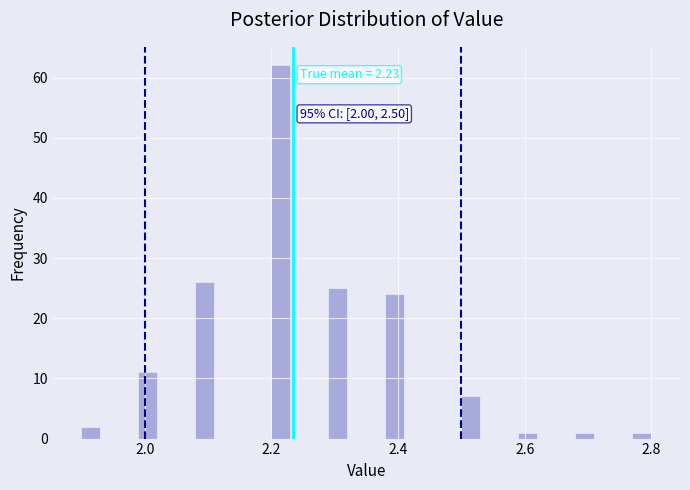

Read against the x-axis, roughly where is the centre of the tallest bar?

2.22